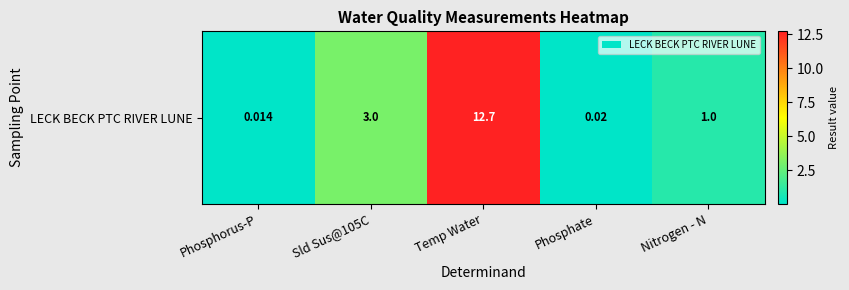

The value at Sld Sus@105C is 3.0. True or false?

True